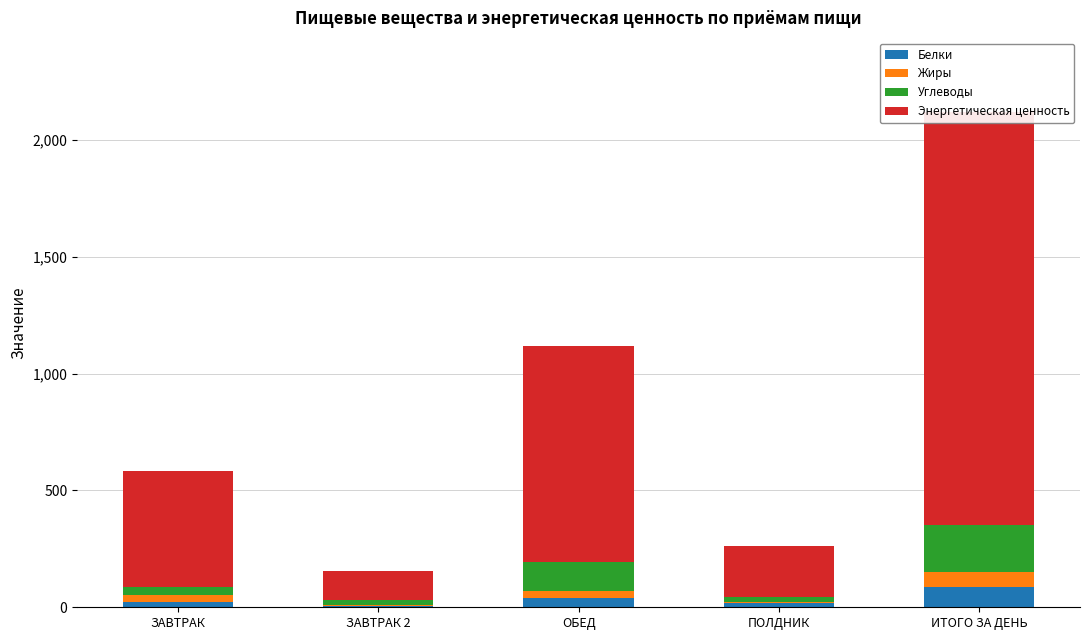

What is the average value of the Энергетическая ценность series?

706.8